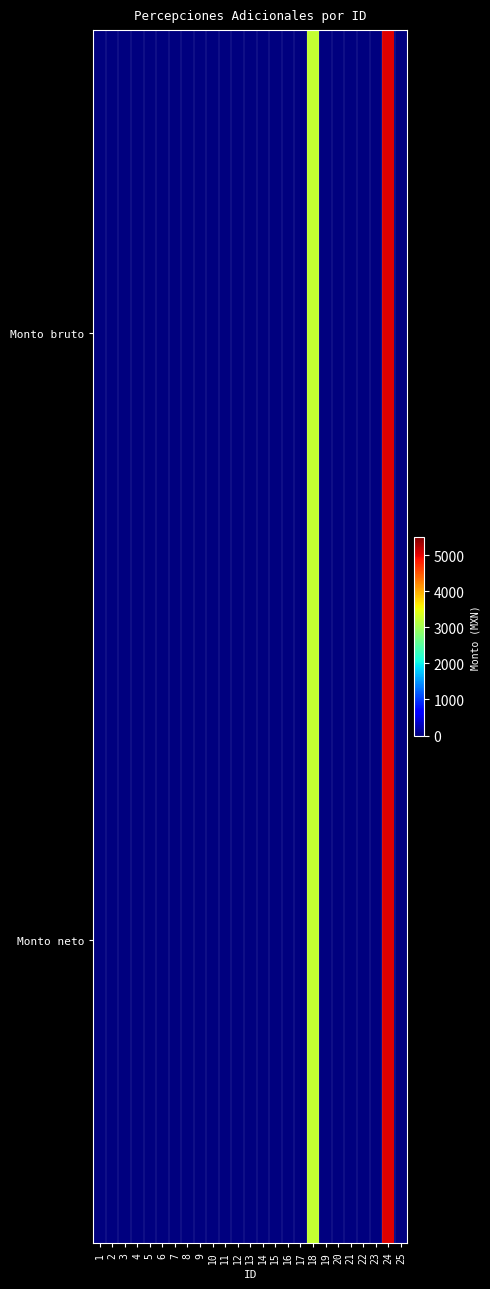

At how many categories does at least one series exceed 2712?

2